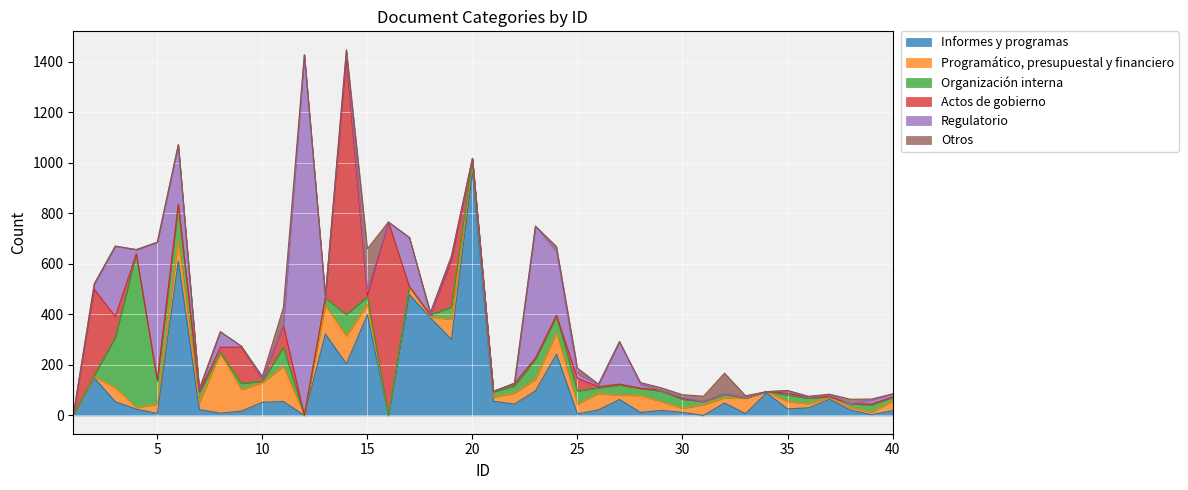

In Informes y programas, how many points are lower than both neighbors (excluding endpoints)?

13